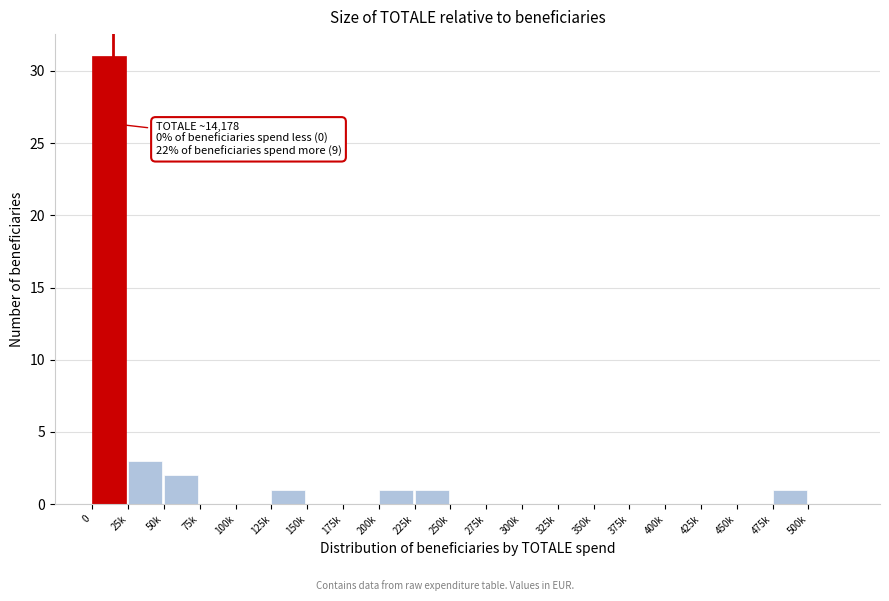

Reading left to right, list all the values displayed in this chart.

0=31	25k=3	50k=2	75k=0	100k=0	125k=1	150k=0	175k=0	200k=1	225k=1	250k=0	275k=0	300k=0	325k=0	350k=0	375k=0	400k=0	425k=0	450k=0	475k=1	500k=0